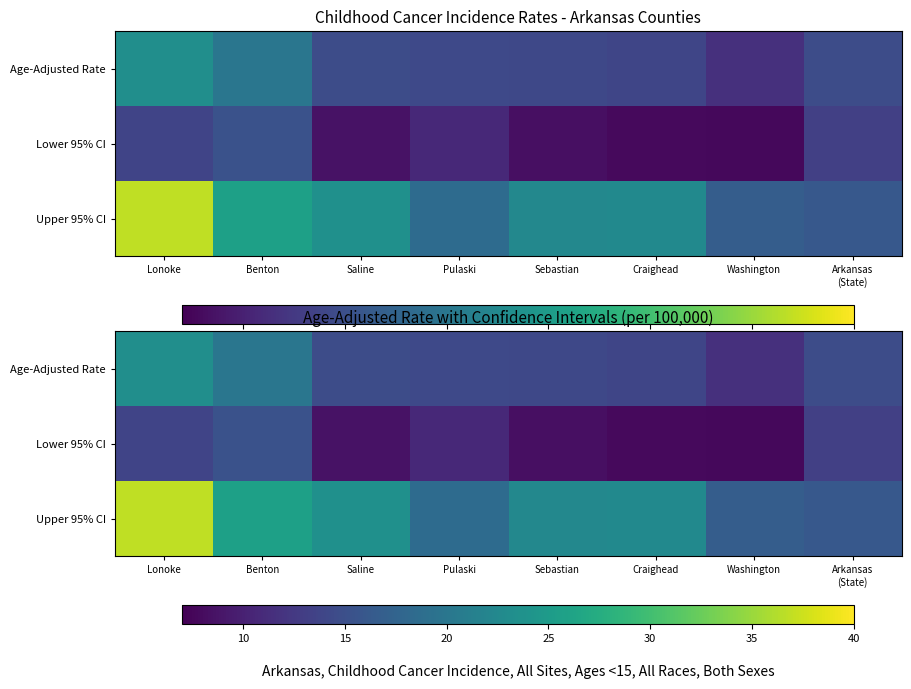

Count the number of data series in this chart.

3